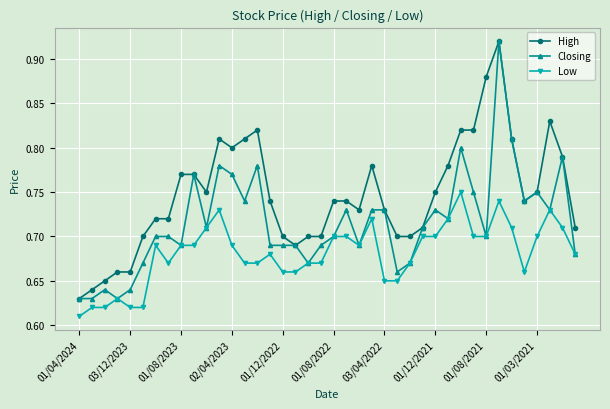

Count the Closing values in the range 0 to 1.

40